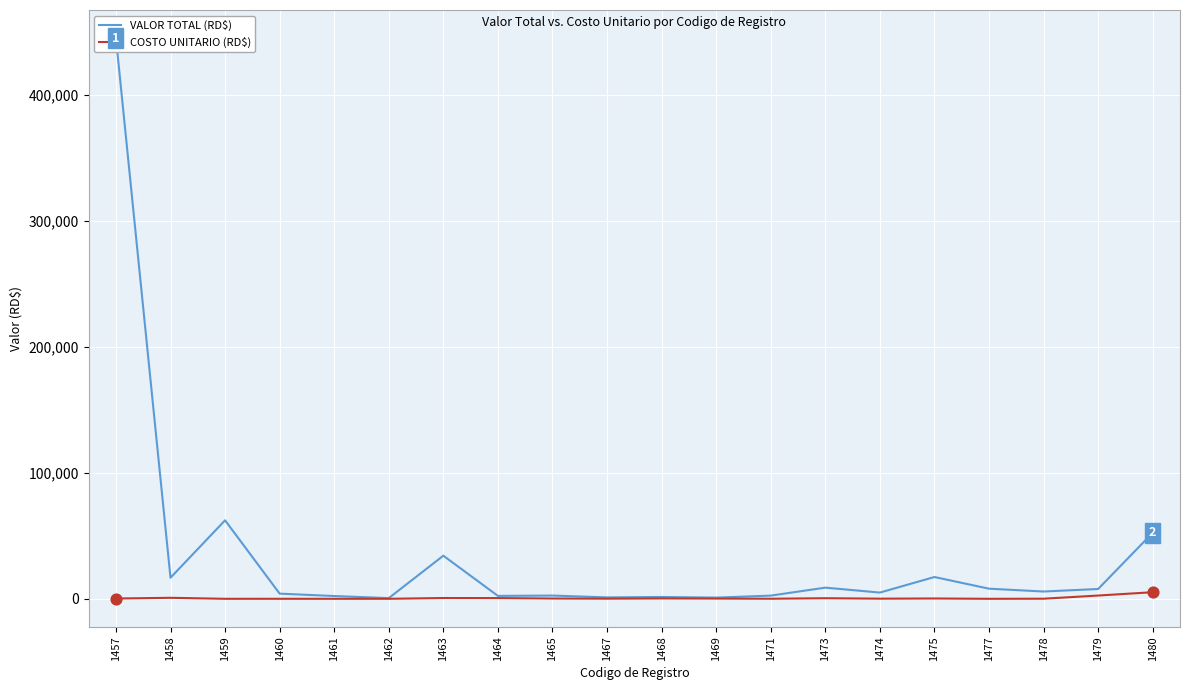

Which series has the largest total across all categories?

VALOR TOTAL (RD$)